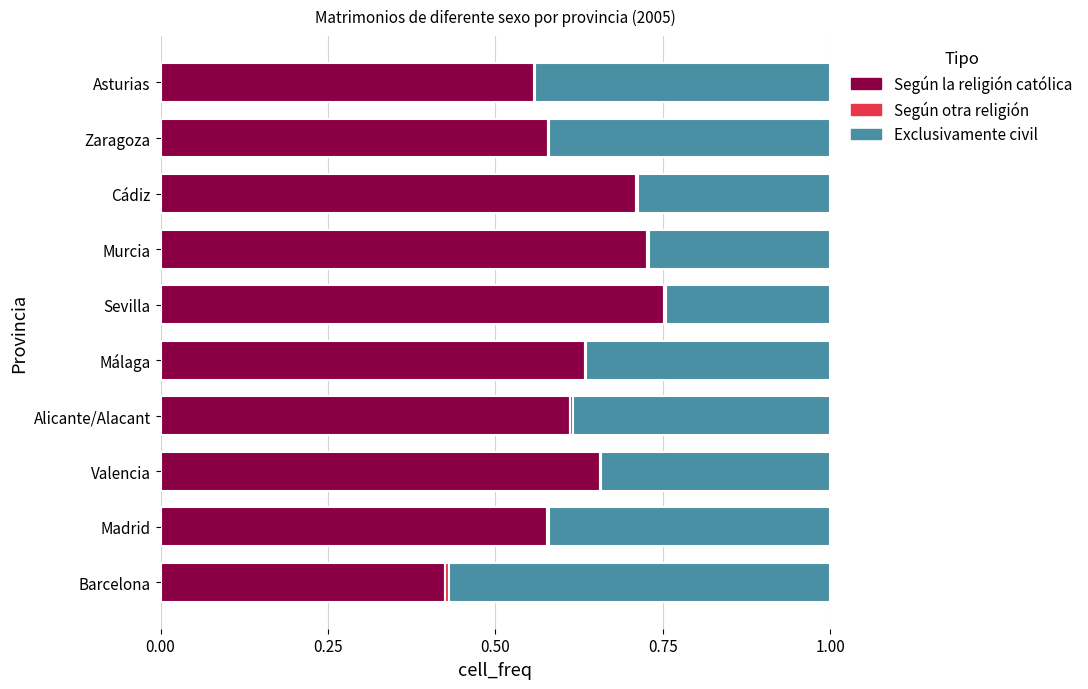

What is the sum of all Según la religión católica values?

6.2